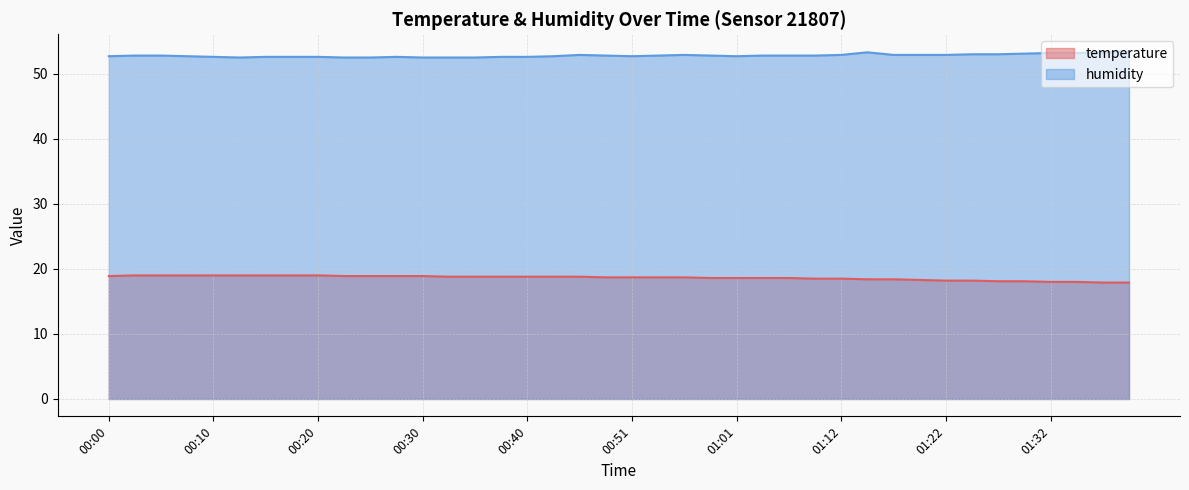

Reading left to right, extract all data points from this chart.

temperature: 18.9	19.0	19.0	19.0	19.0	19.0	19.0	19.0	19.0	18.9	18.9	18.9	18.9	18.8	18.8	18.8	18.8	18.8	18.8	18.7	18.7	18.7	18.7	18.6	18.6	18.6	18.6	18.5	18.5	18.4	18.4	18.3	18.2	18.2	18.1	18.1	18.0	18.0	17.9	17.9
humidity: 52.7	52.8	52.8	52.7	52.6	52.5	52.6	52.6	52.6	52.5	52.5	52.6	52.5	52.5	52.5	52.6	52.6	52.7	52.9	52.8	52.7	52.8	52.9	52.8	52.7	52.8	52.8	52.8	52.9	53.3	52.9	52.9	52.9	53.0	53.0	53.1	53.2	53.2	53.3	53.4